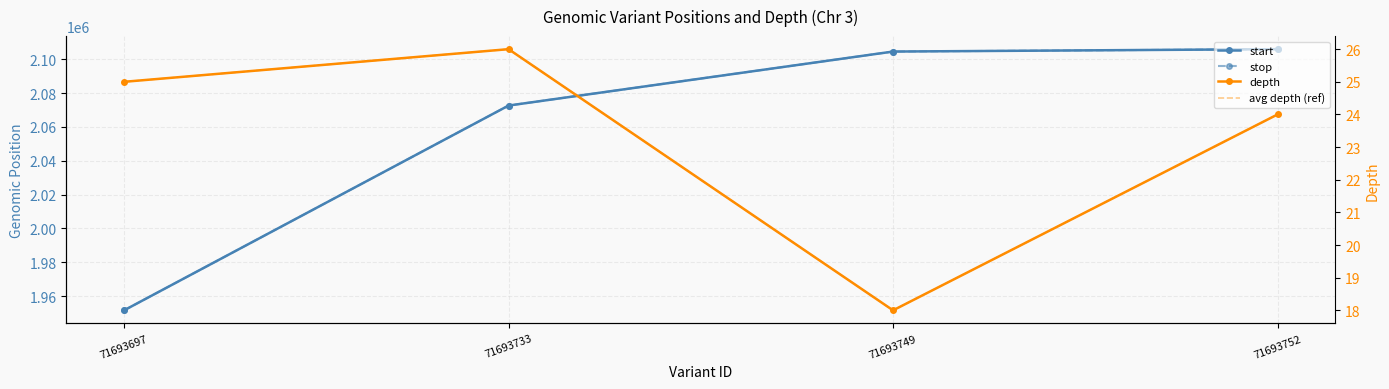

What is the value of the avg depth (ref) point at the 3rd from the left?

18